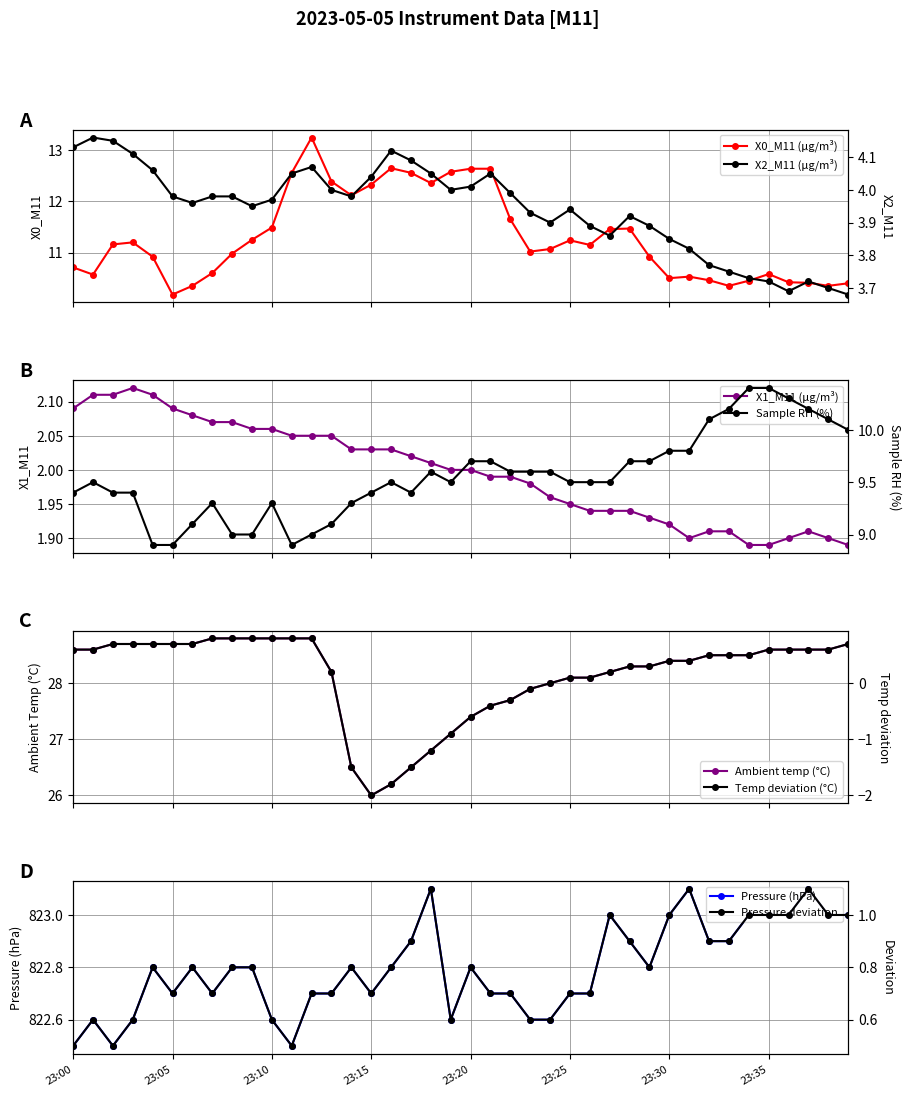

What is the highest value of the Pressure (hPa) series?

823.1